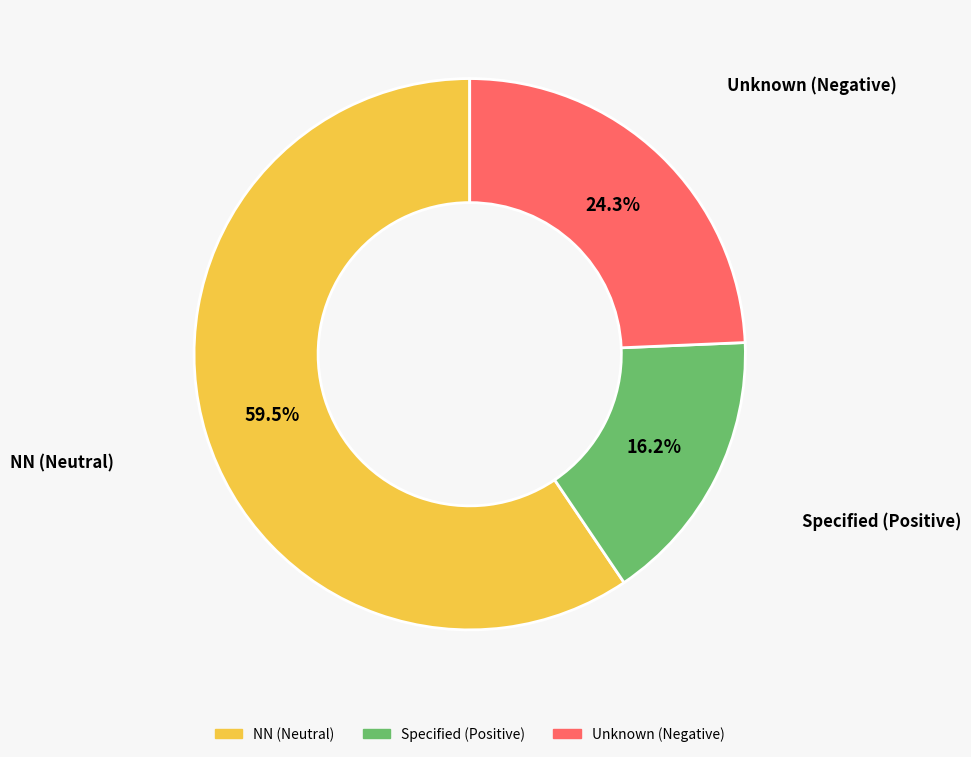

Is there any slice that represents more than half of the pie?

Yes